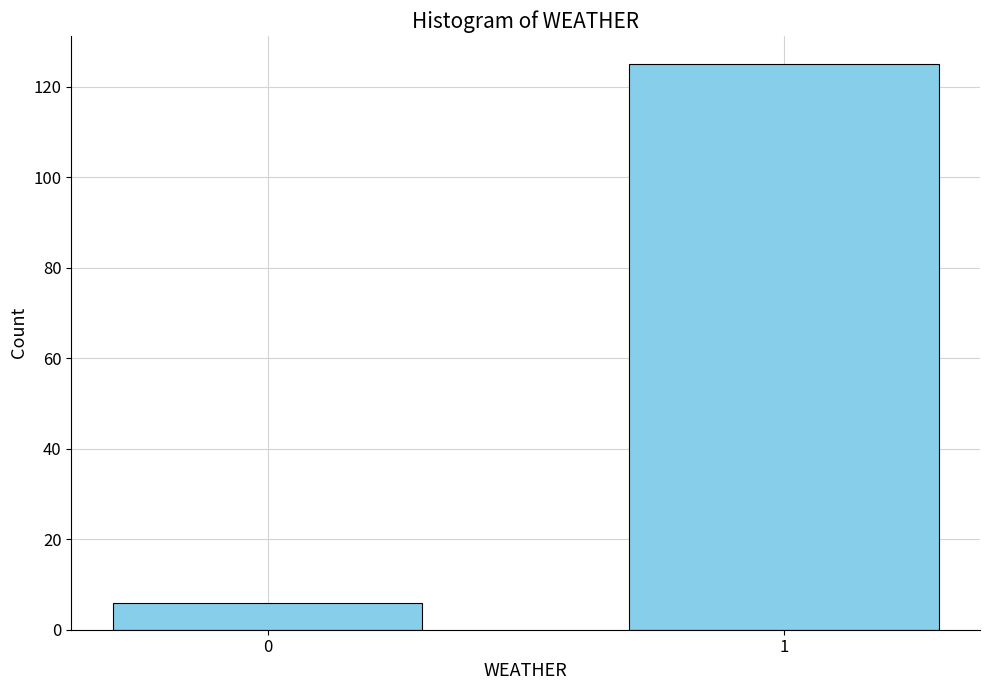

Reading right to left, list all the values displayed in this chart.

125	6